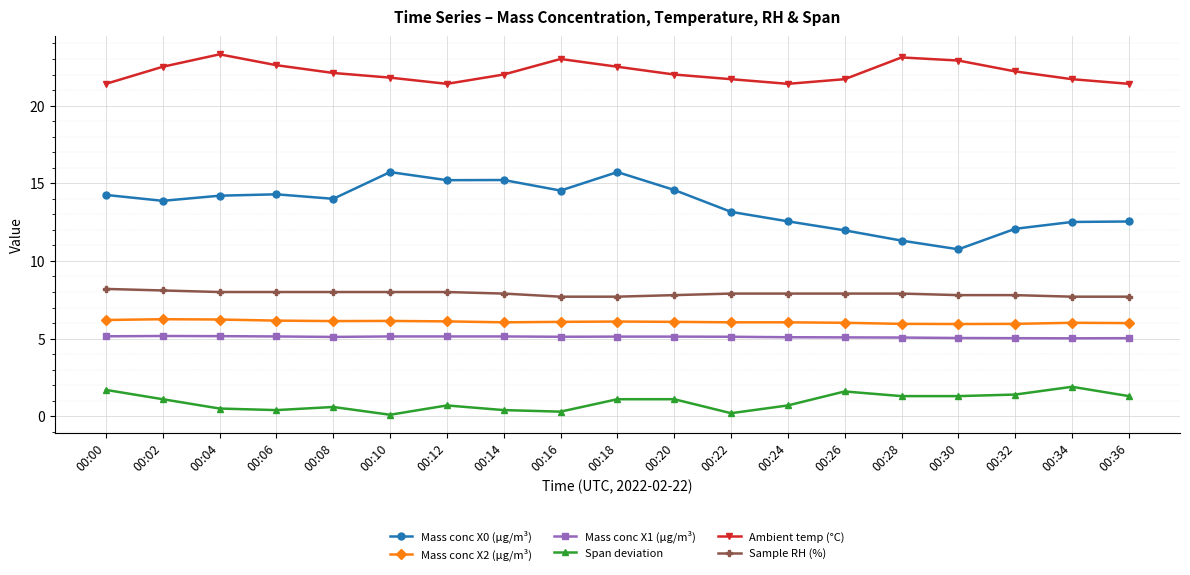

How many lines are shown in the chart?

6